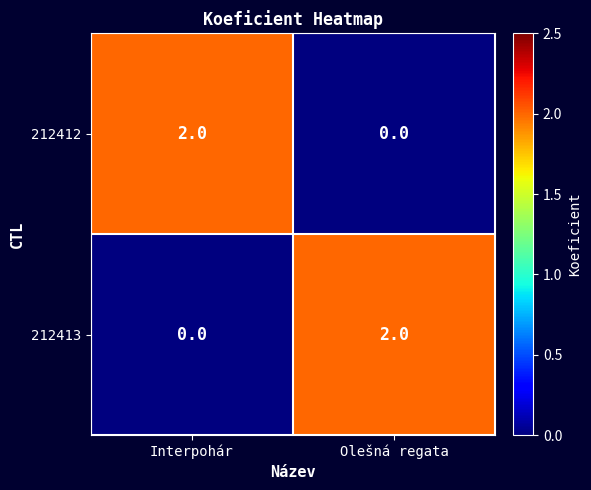

How many data points in 212412 are less than 2?

1